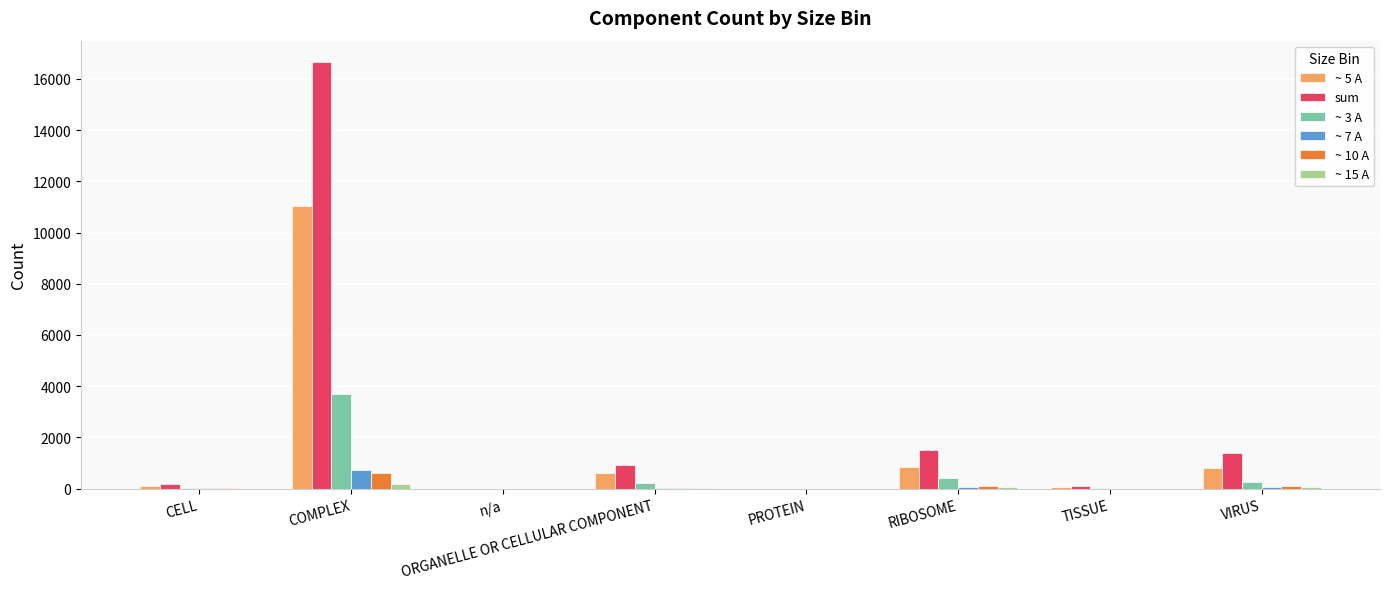

At which label does ~ 5 A reach its peak?

COMPLEX